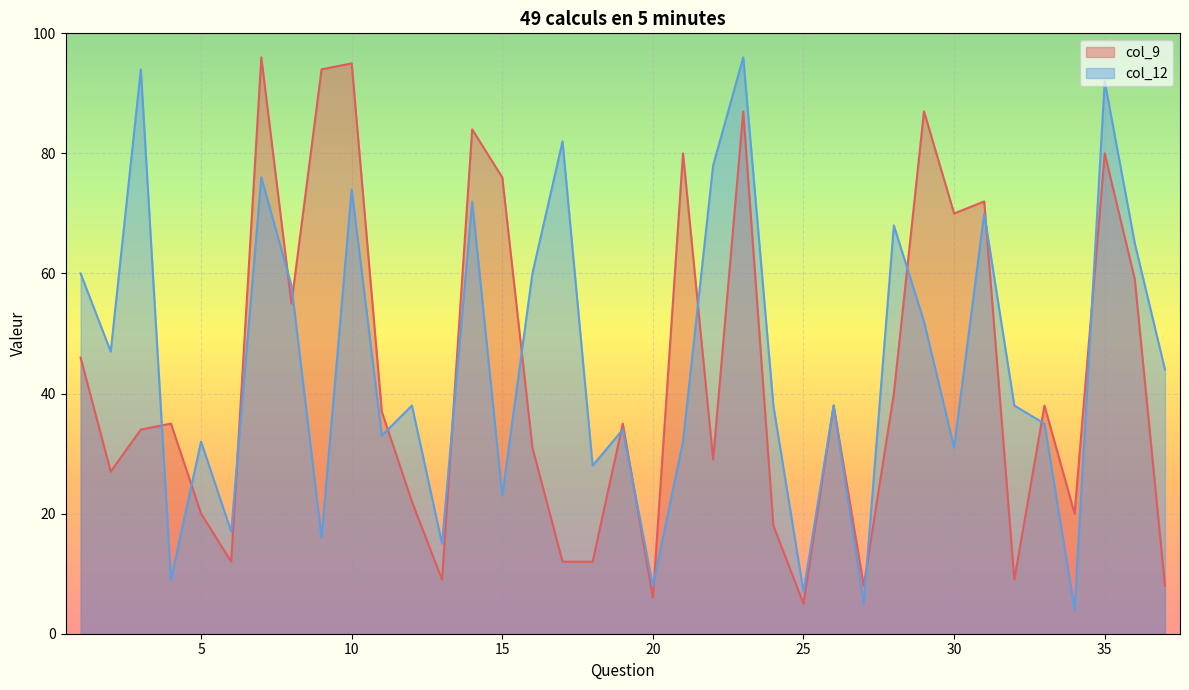

What is the maximum value for col_12?

96